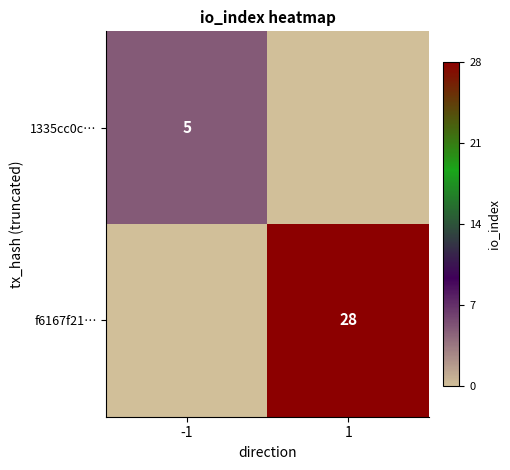

The 1335cc0c… series shows 5 at -1. True or false?

True